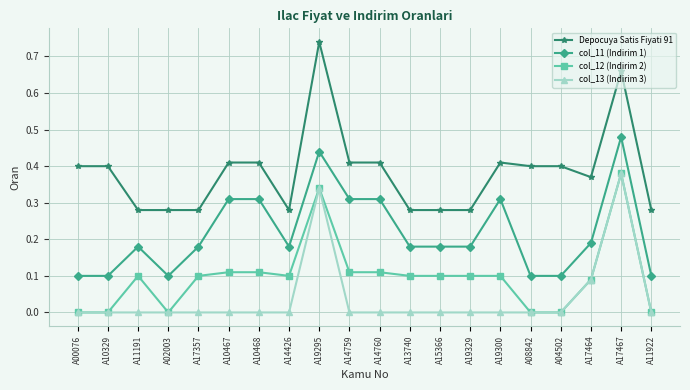

At which label does Depocuya Satis Fiyati 91 reach its peak?

A19295